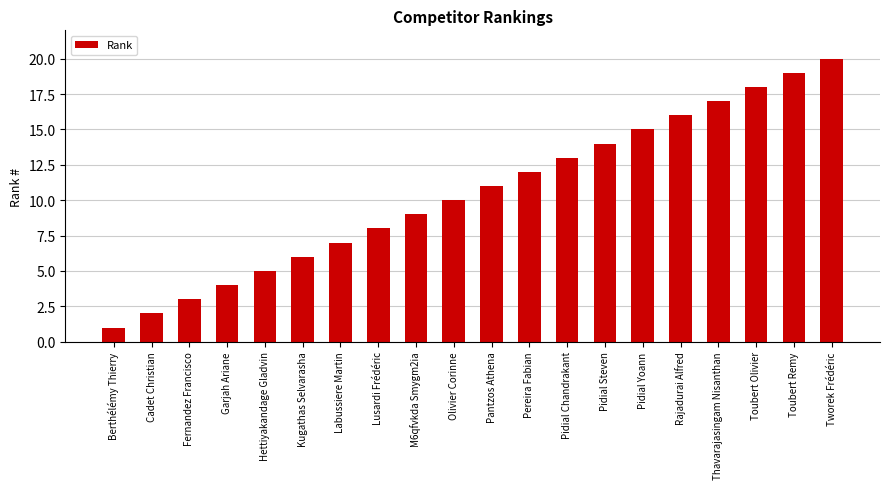

Does the chart contain stacked bars?

No